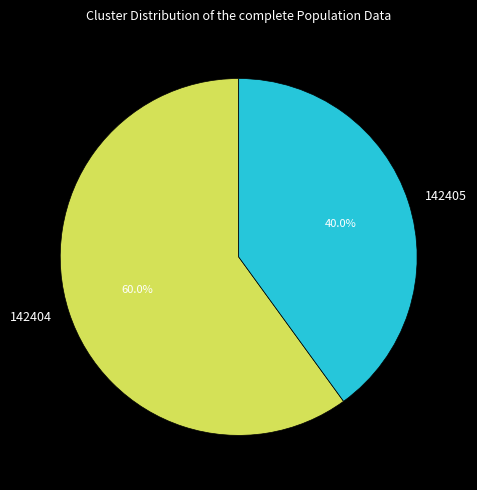

The 142405 slice represents 27% of the pie. True or false?

False